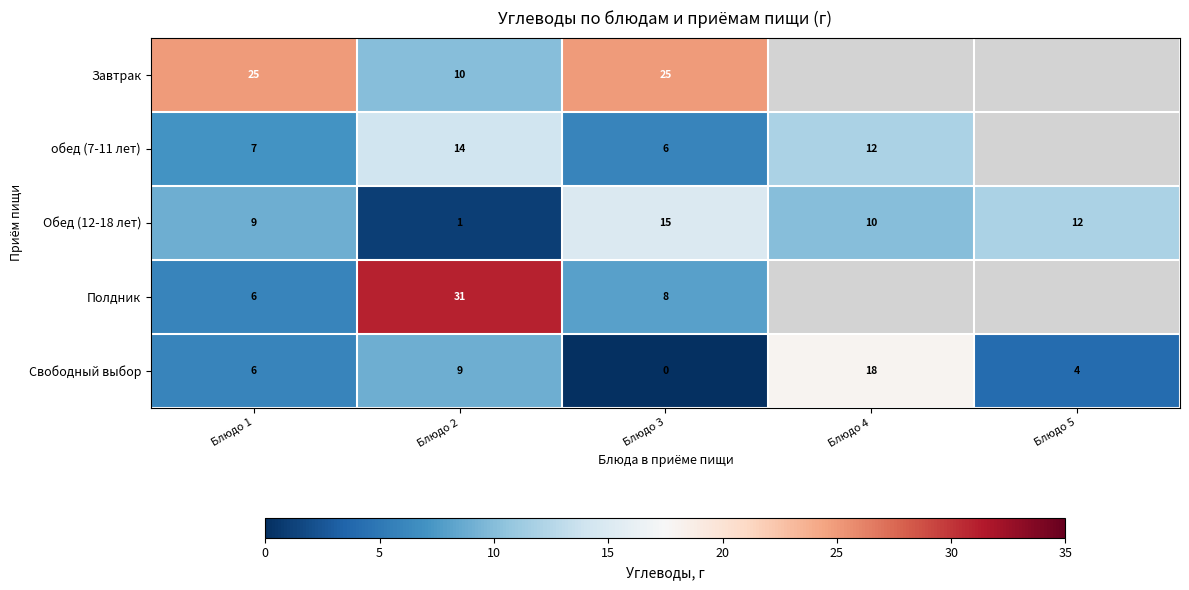

At which category is the sum across all series the highest?

Блюдо 2